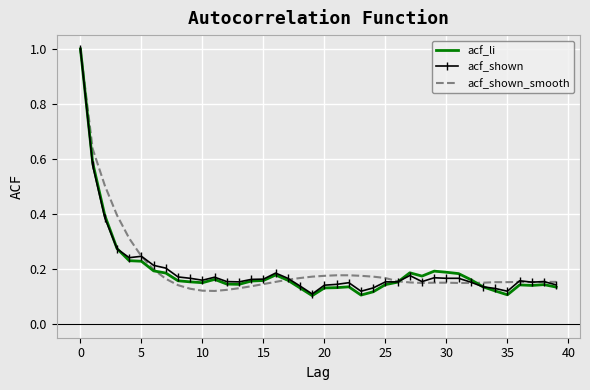

What is the maximum value for acf_shown?

1.0